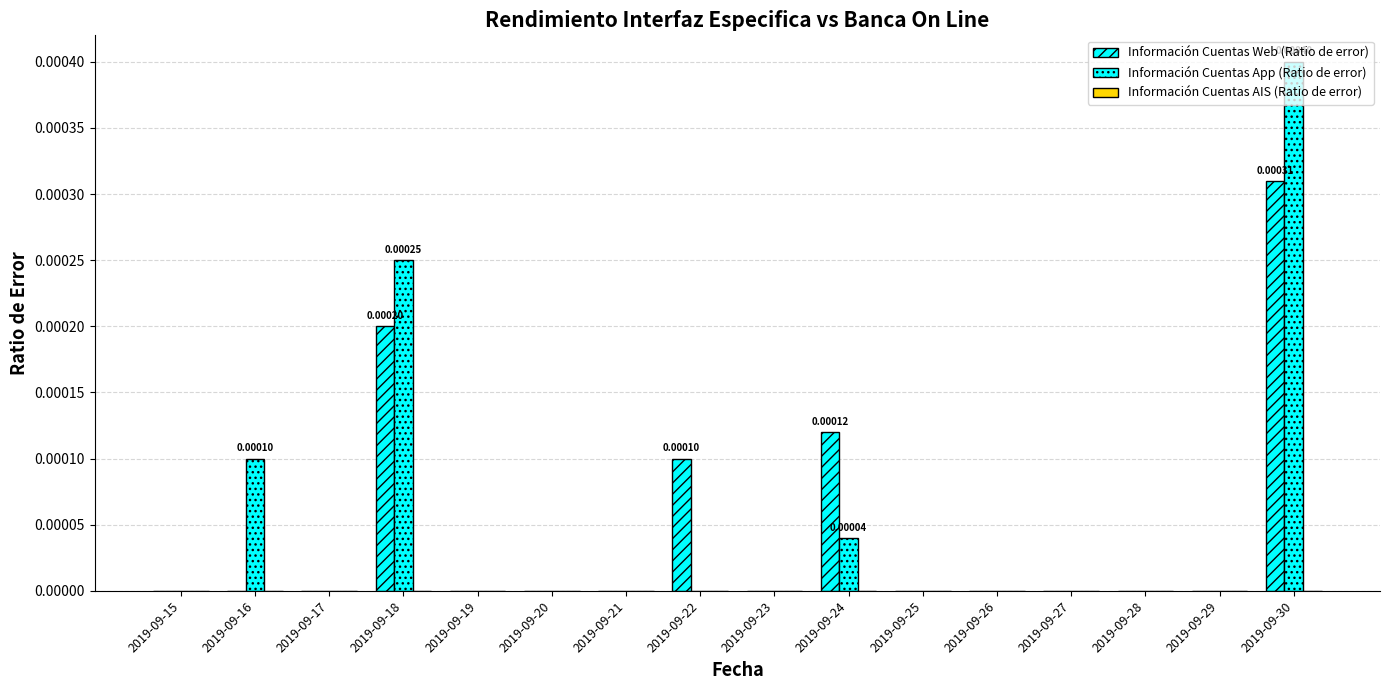

Reading right to left, extract all data points from this chart.

Información Cuentas Web (Ratio de error): 2019-09-30=0.0	2019-09-29=0.0	2019-09-28=0.0	2019-09-27=0.0	2019-09-26=0.0	2019-09-25=0.0	2019-09-24=0.0	2019-09-23=0.0	2019-09-22=0.0	2019-09-21=0.0	2019-09-20=0.0	2019-09-19=0.0	2019-09-18=0.0	2019-09-17=0.0	2019-09-16=0.0	2019-09-15=0.0
Información Cuentas App (Ratio de error): 2019-09-30=0.0	2019-09-29=0.0	2019-09-28=0.0	2019-09-27=0.0	2019-09-26=0.0	2019-09-25=0.0	2019-09-24=0.0	2019-09-23=0.0	2019-09-22=0.0	2019-09-21=0.0	2019-09-20=0.0	2019-09-19=0.0	2019-09-18=0.0	2019-09-17=0.0	2019-09-16=0.0	2019-09-15=0.0
Información Cuentas AIS (Ratio de error): 2019-09-30=0.0	2019-09-29=0.0	2019-09-28=0.0	2019-09-27=0.0	2019-09-26=0.0	2019-09-25=0.0	2019-09-24=0.0	2019-09-23=0.0	2019-09-22=0.0	2019-09-21=0.0	2019-09-20=0.0	2019-09-19=0.0	2019-09-18=0.0	2019-09-17=0.0	2019-09-16=0.0	2019-09-15=0.0